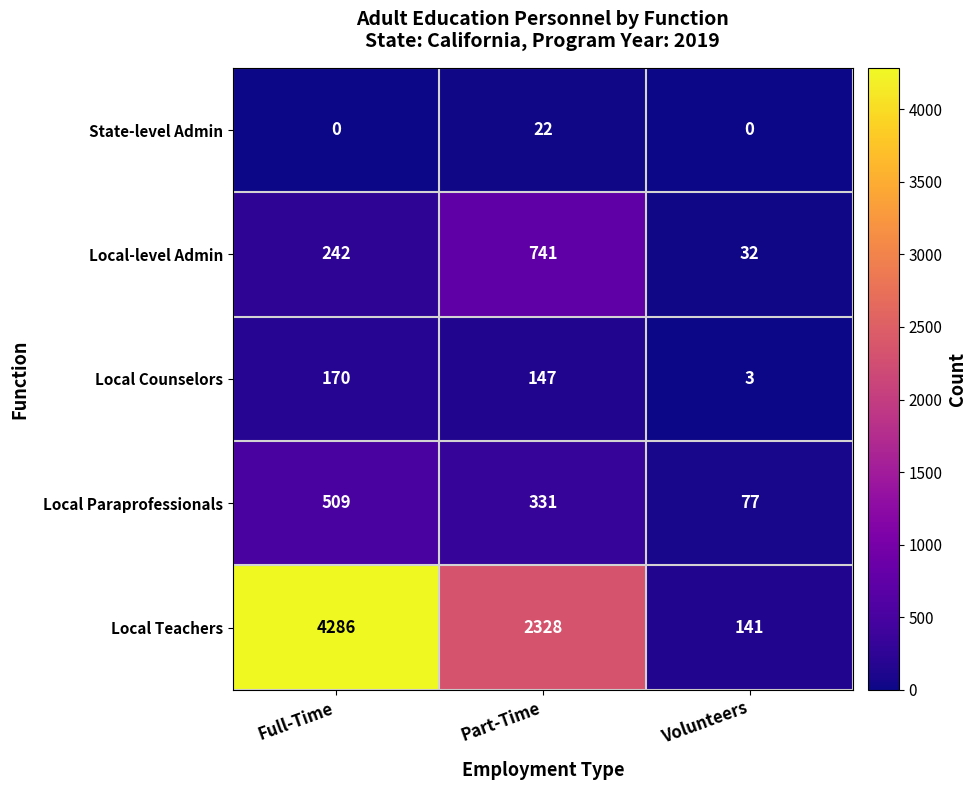

Is it true that Local-level Admin equals 741 at Part-Time?

True